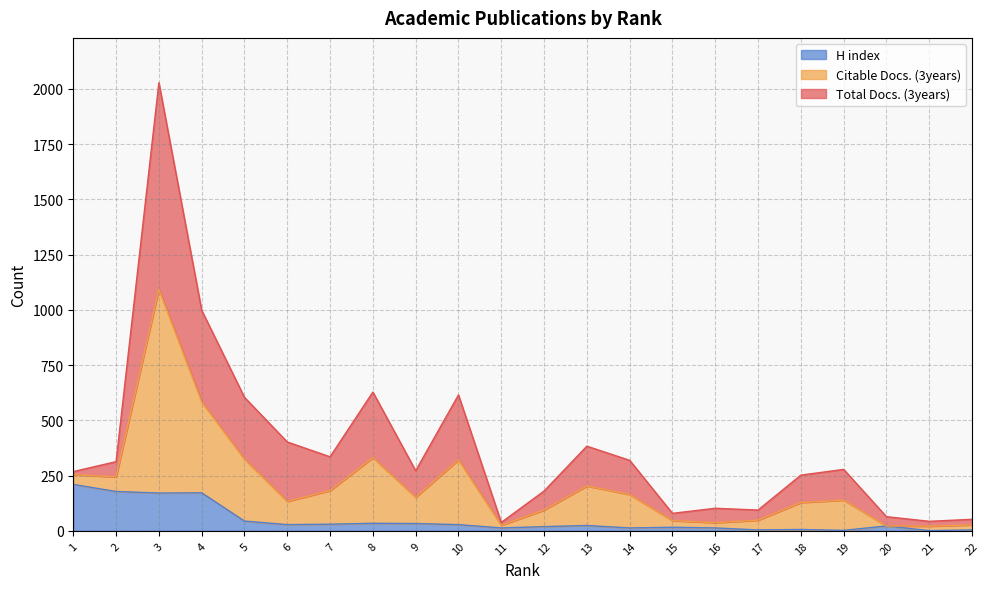

What is the sum of the H index values at 21 and 12?

20